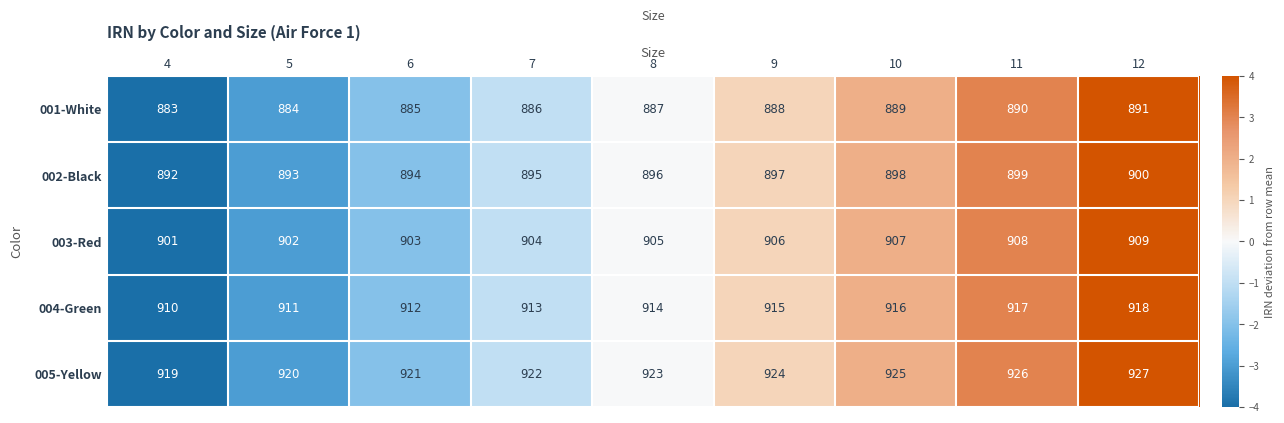

At how many categories does at least one series exceed 913?

9